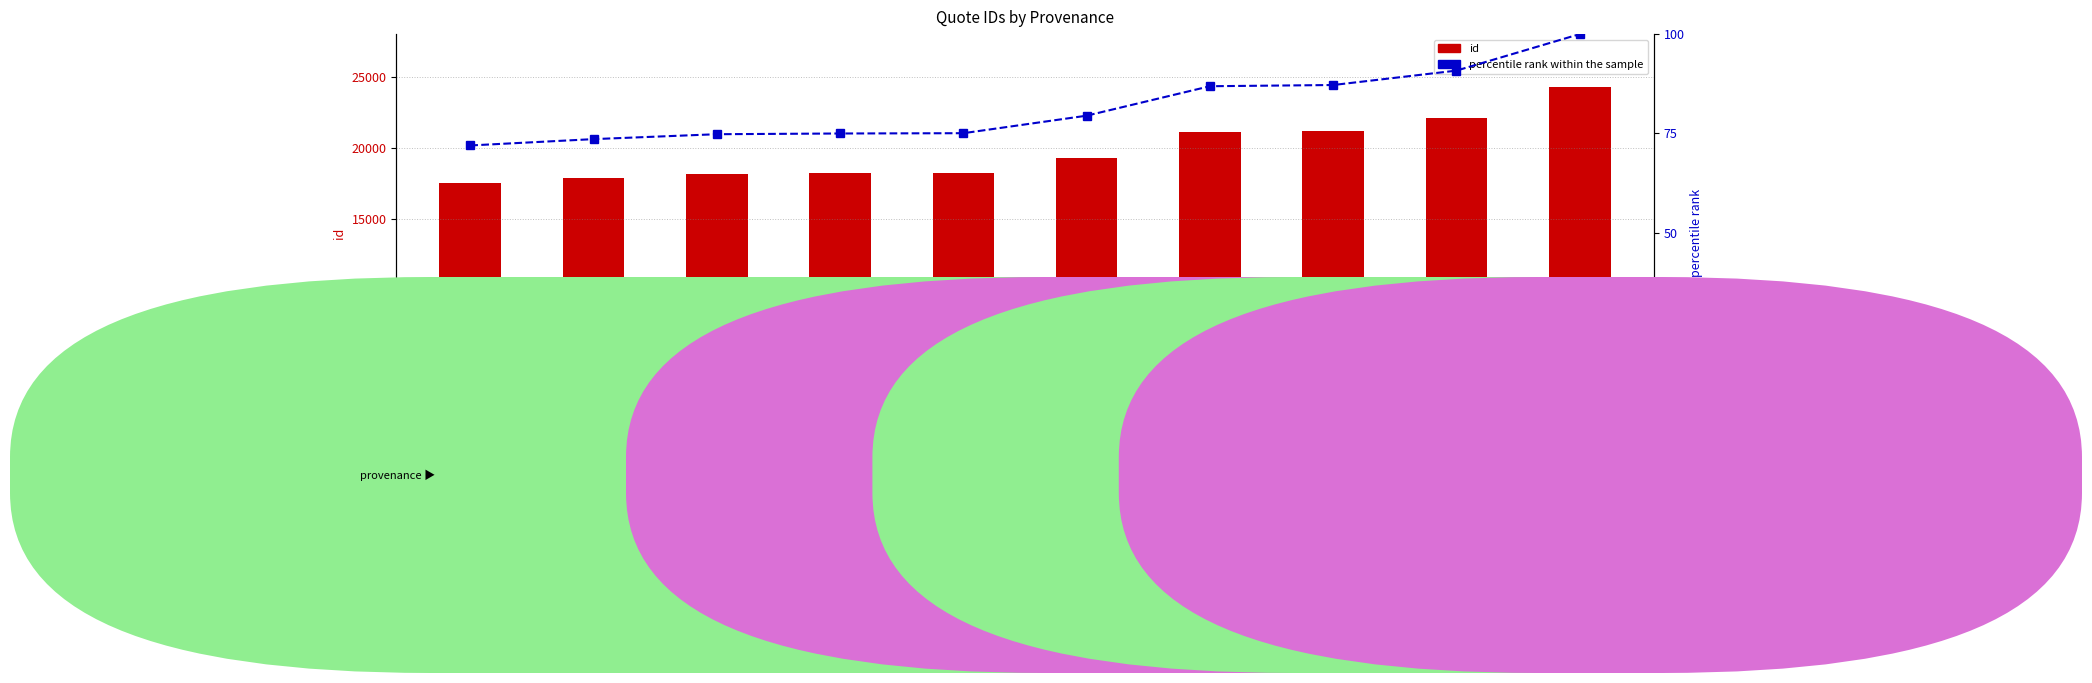

How many groups of bars are there?

10